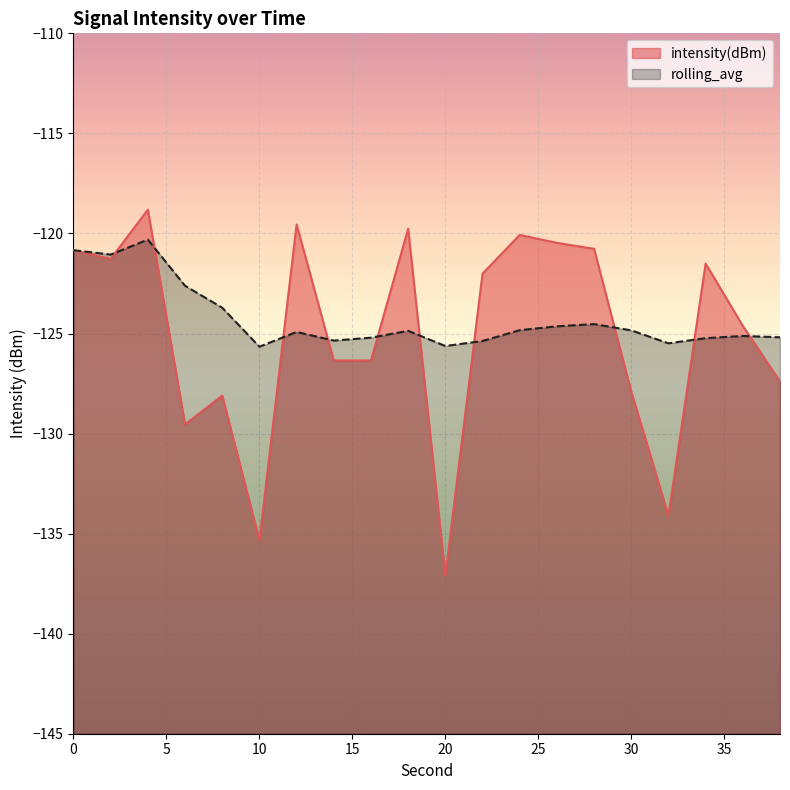

Where is the first local minimum for intensity(dBm)?

2